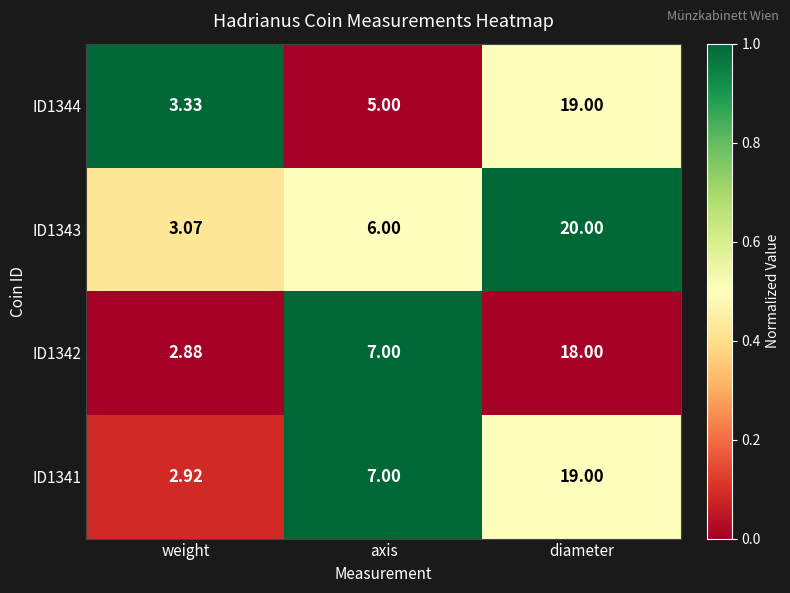

What is the total value across all series at weight?

12.2